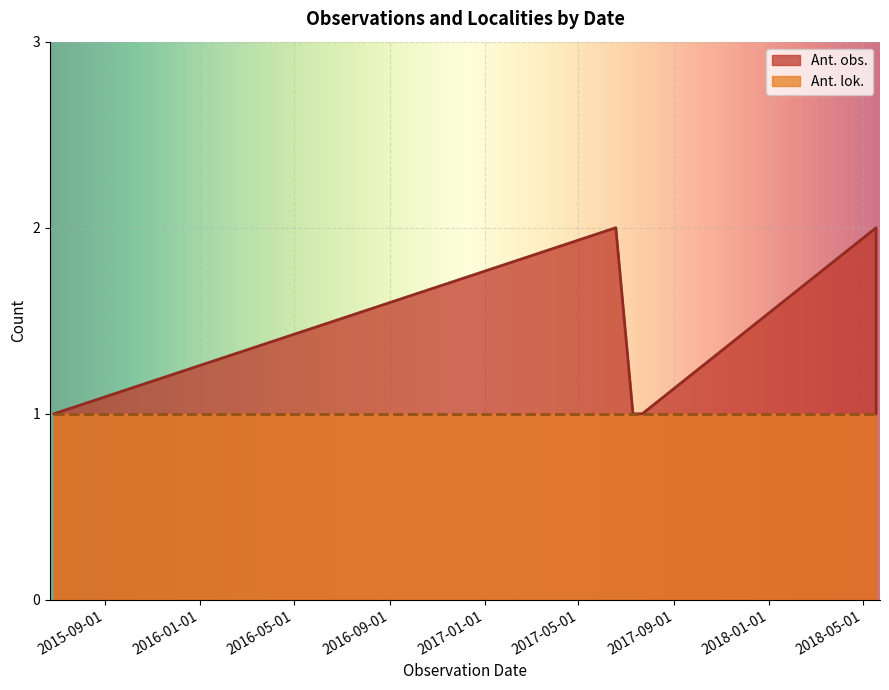

Which series has the widest spread of values?

Ant. obs.